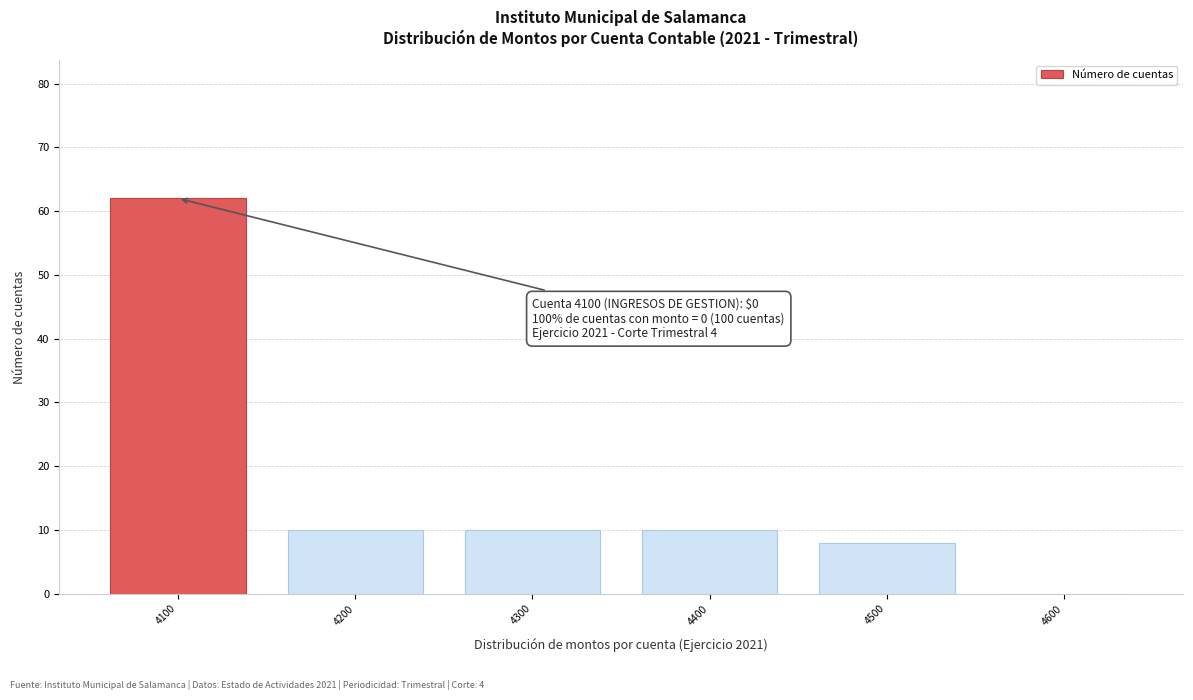

Reading left to right, what are all the values shown in this chart?

4100=62	4200=10	4300=10	4400=10	4500=8	4600=0